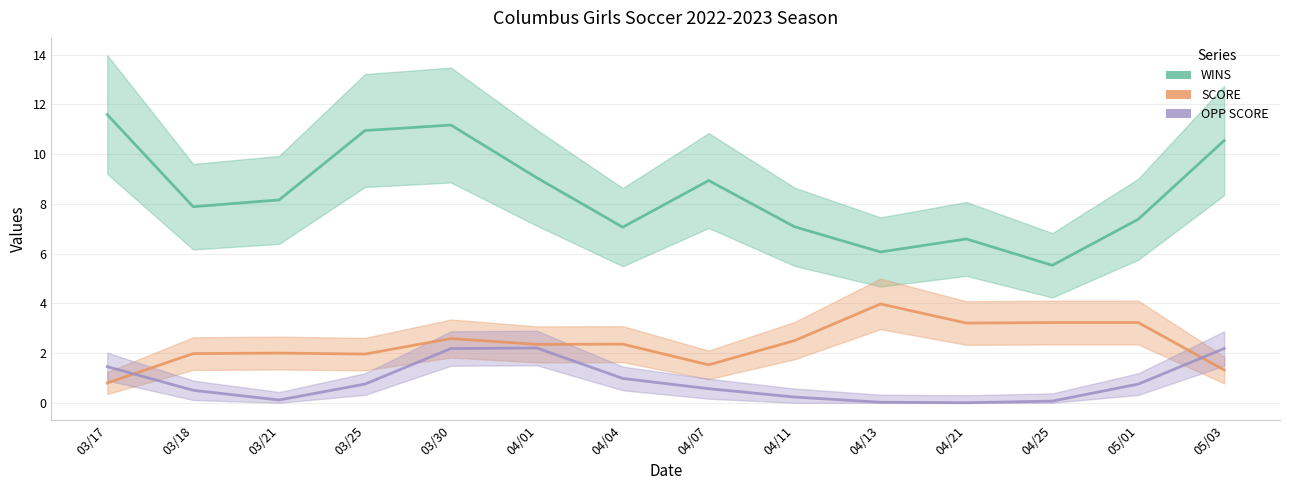

What is the greatest value displayed?

14